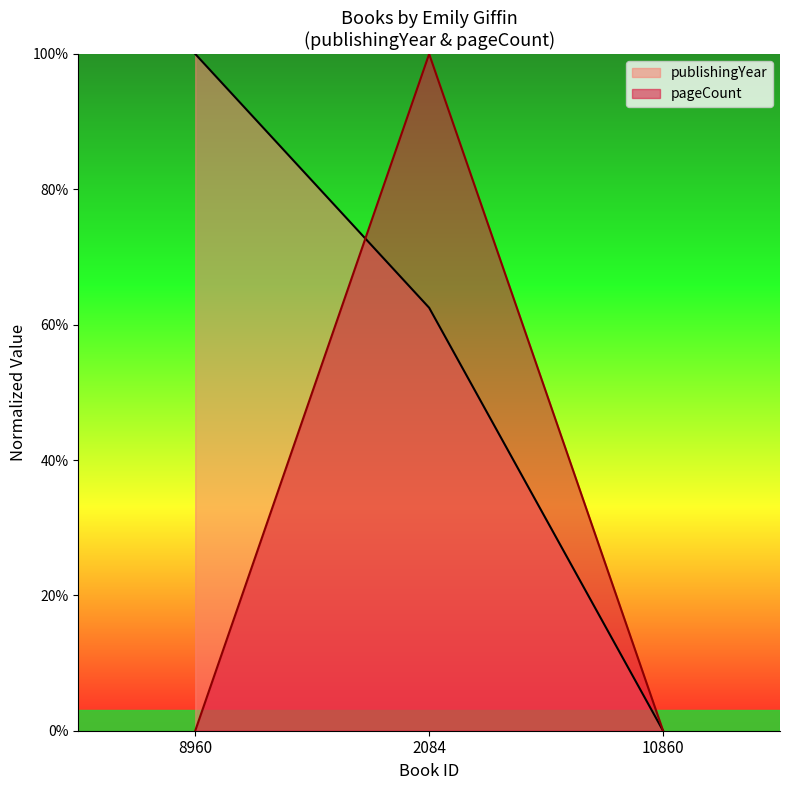

How many data points in publishingYear are less than 62?

1